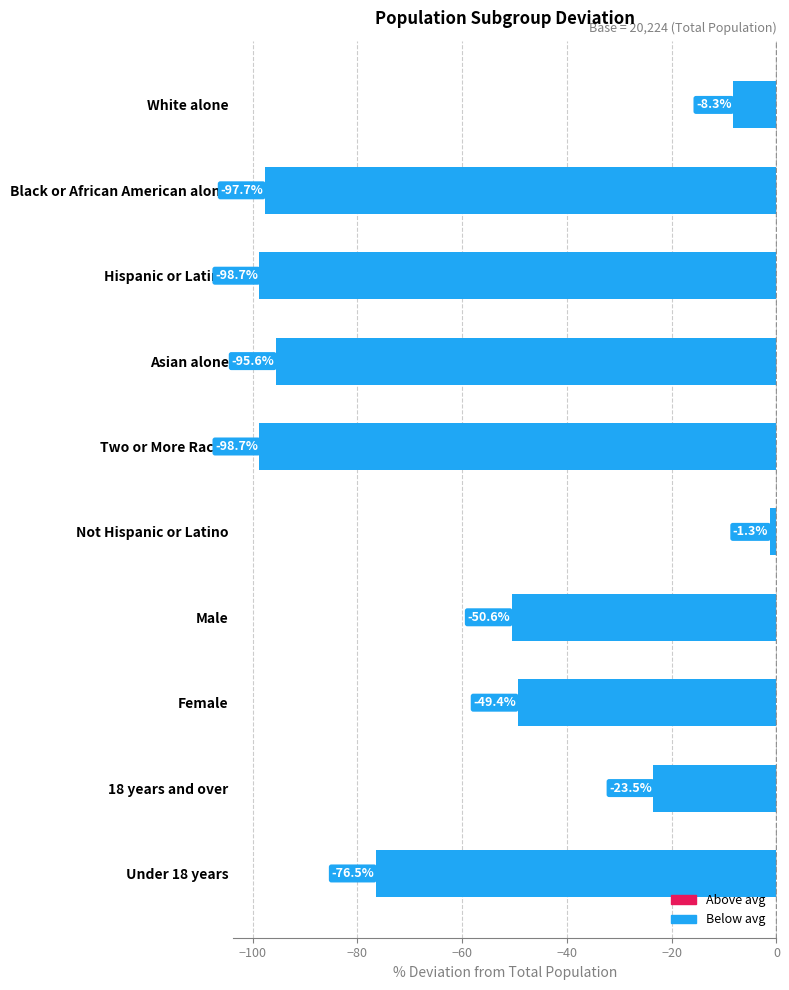

True or false: the data shows -22.0 at Female.

False